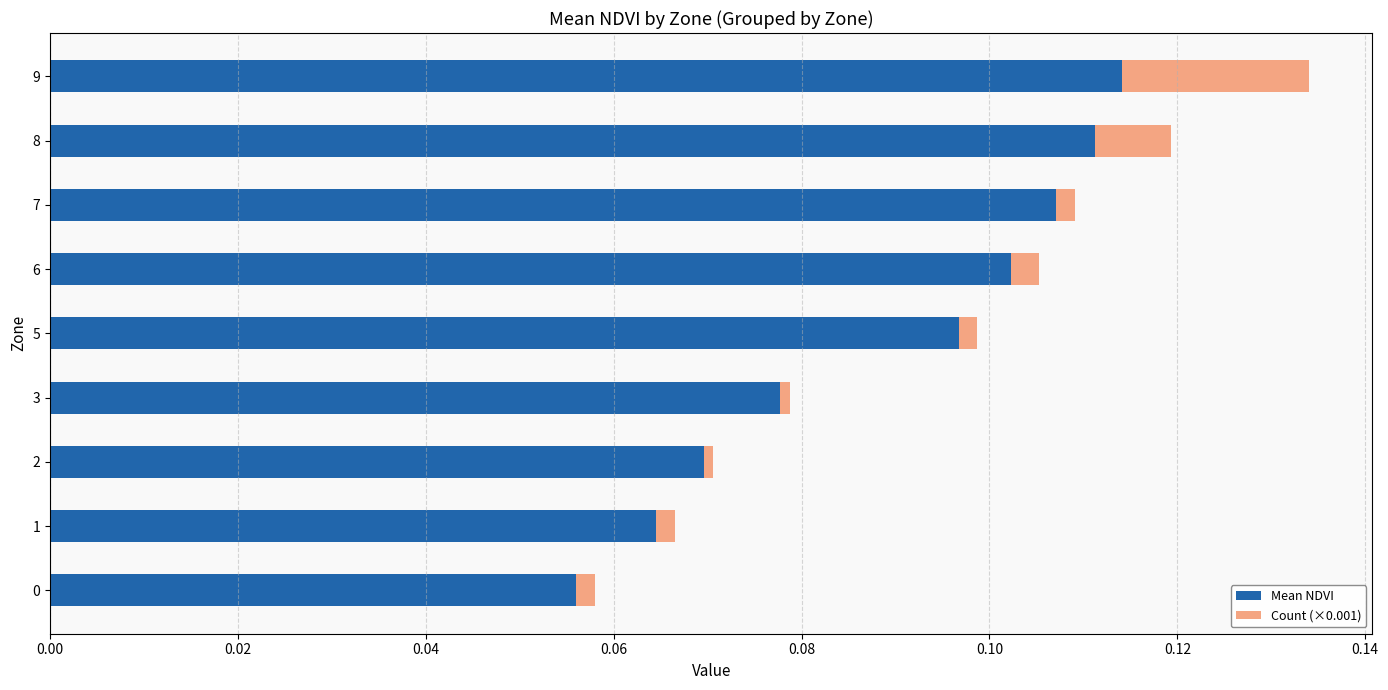

At which category is the sum across all series the highest?

9